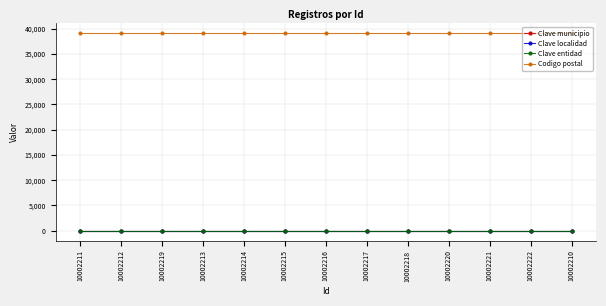

True or false: Codigo postal and Clave municipio intersect in this chart.

False